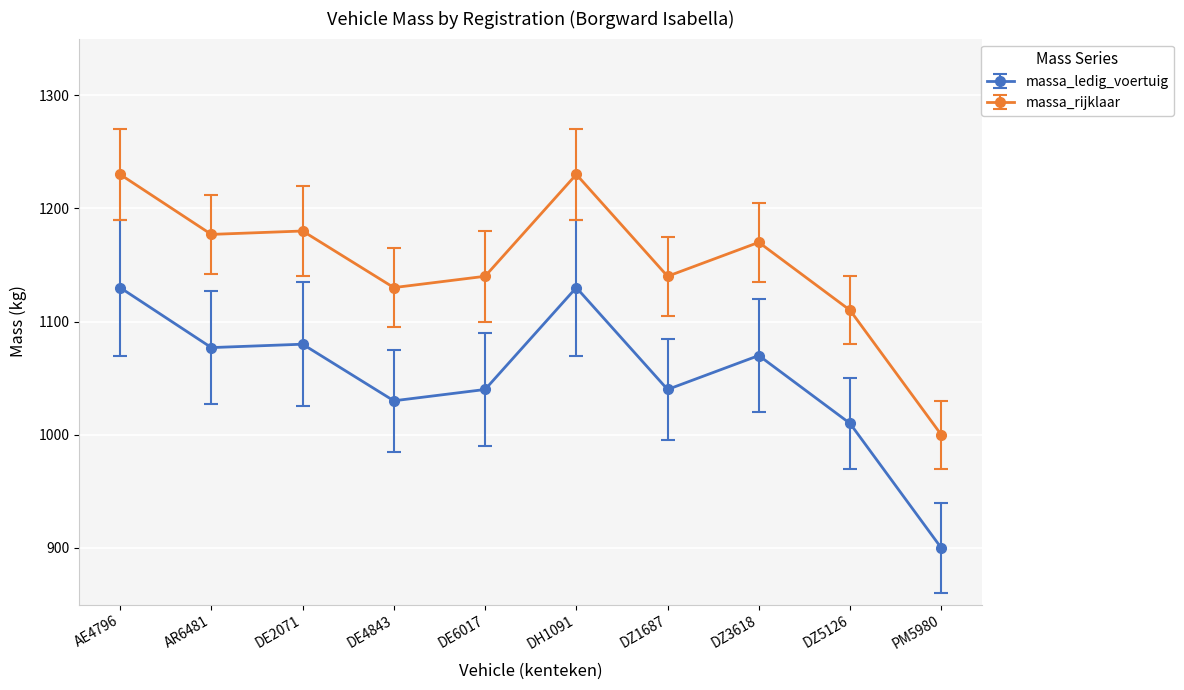

What is the total value across all series at DE4843?

2160